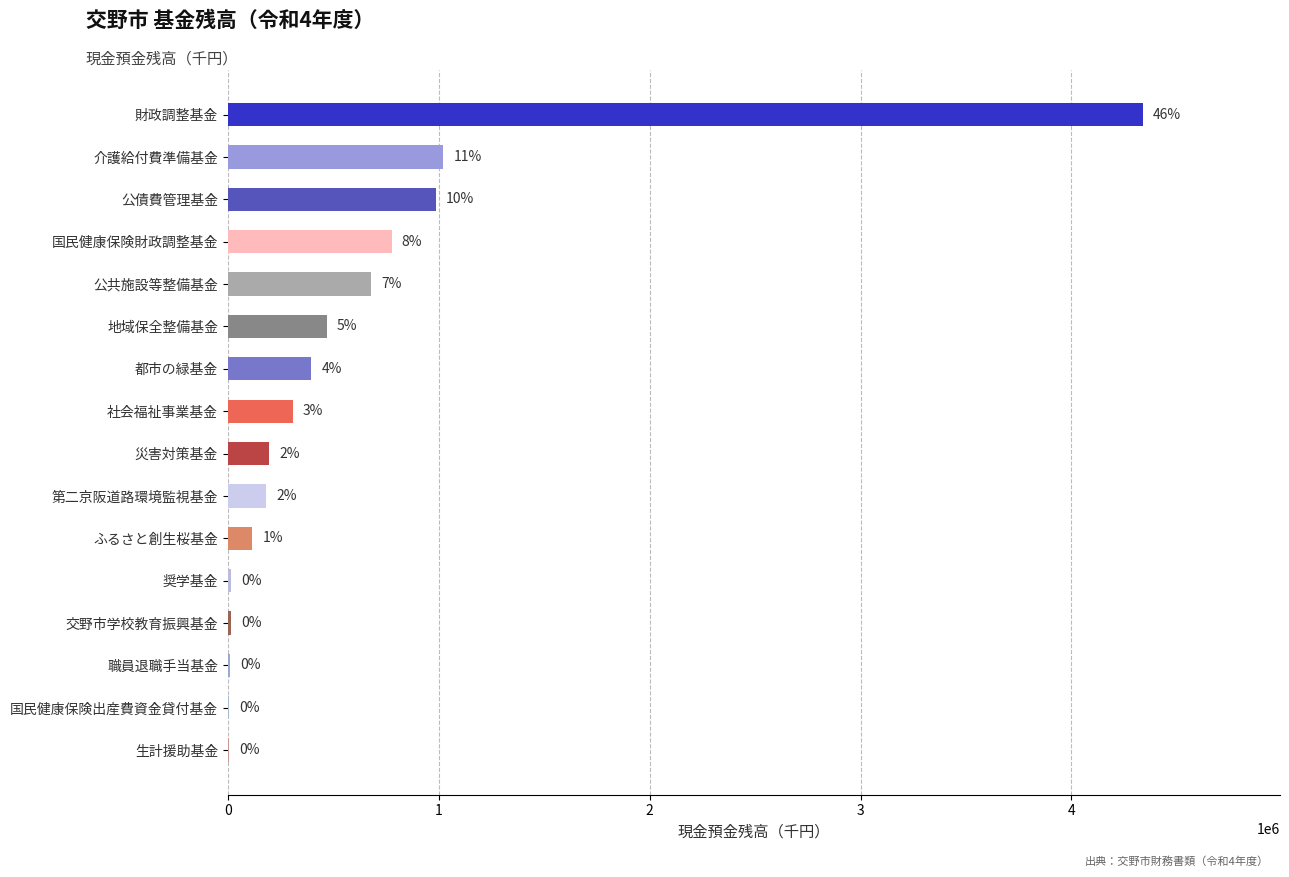

Are the bars horizontal?

Yes